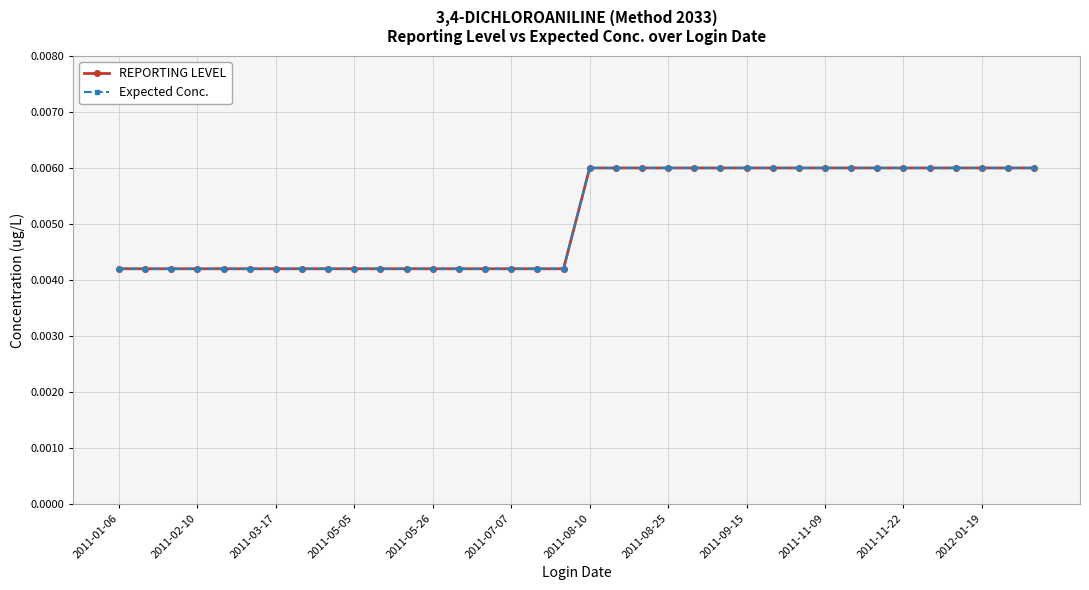

Is this an area chart (filled region under the line)?

No